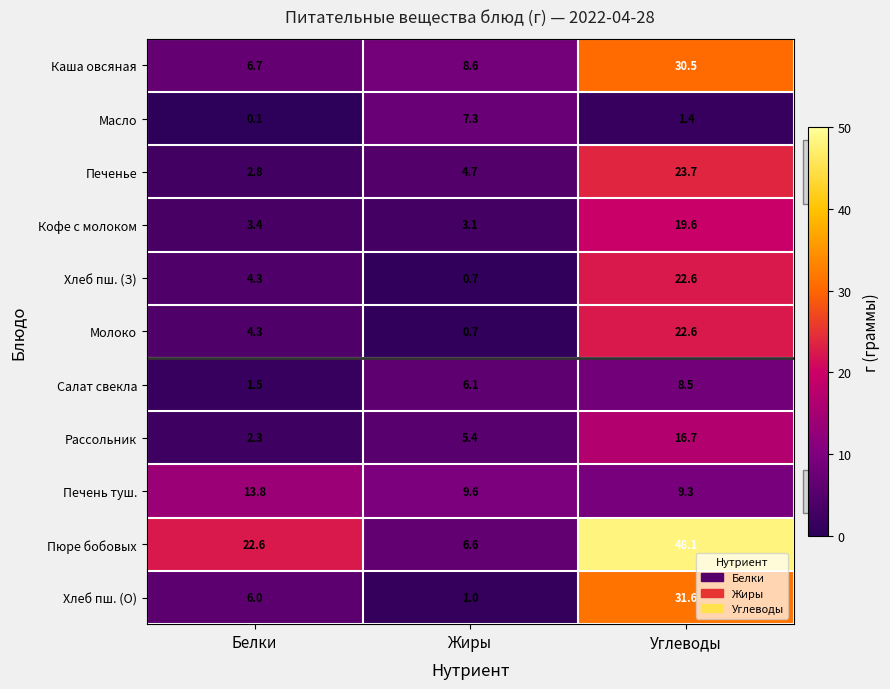

Between Белки and Углеводы, which series saw the biggest shift?

Хлеб пш. (О)